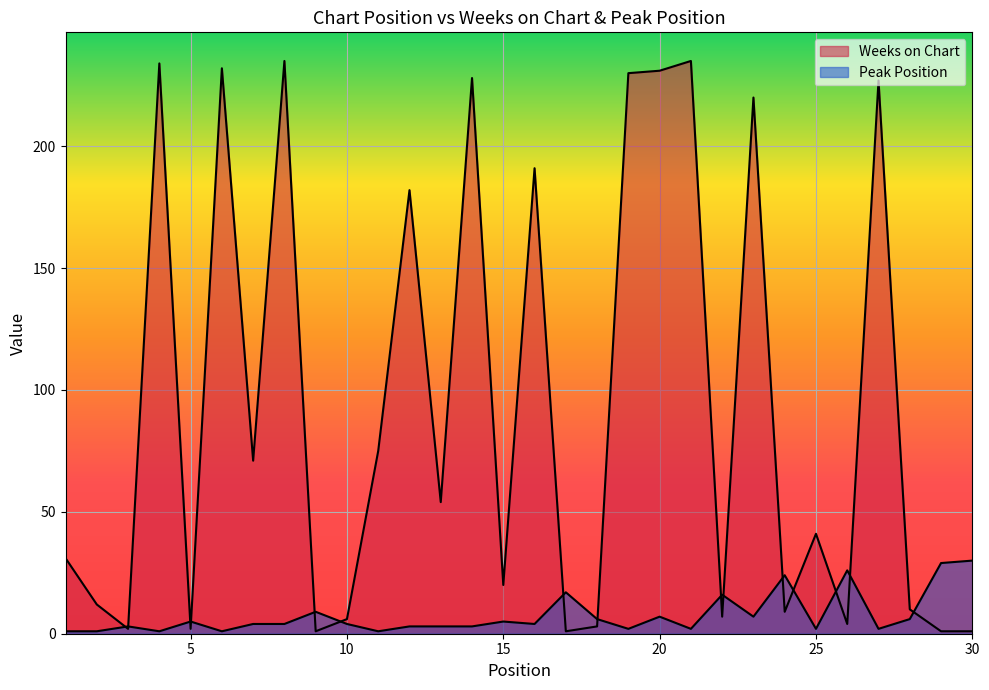

Reading right to left, transcribe all the data shown in this chart.

Weeks on Chart: 30=1	29=1	28=10	27=227	26=4	25=41	24=9	23=220	22=7	21=235	20=231	19=230	18=3	17=1	16=191	15=20	14=228	13=54	12=182	11=75	10=6	9=1	8=235	7=71	6=232	5=2	4=234	3=2	2=12	1=31
Peak Position: 30=30	29=29	28=6	27=2	26=26	25=2	24=24	23=7	22=16	21=2	20=7	19=2	18=6	17=17	16=4	15=5	14=3	13=3	12=3	11=1	10=4	9=9	8=4	7=4	6=1	5=5	4=1	3=3	2=1	1=1